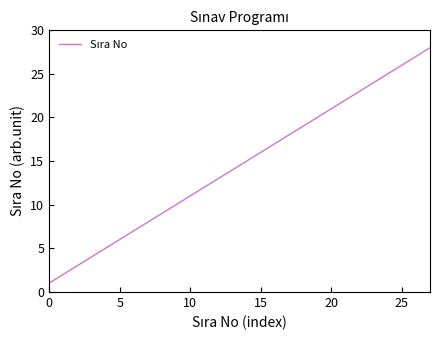

What is the maximum value shown in the chart?

28